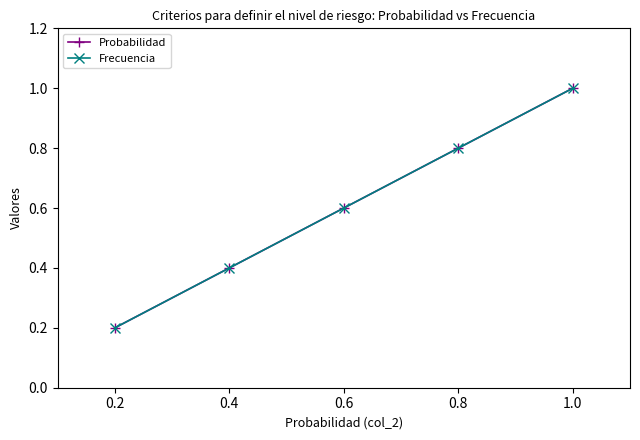

The Probabilidad series shows 0.8 at 0.4. True or false?

False